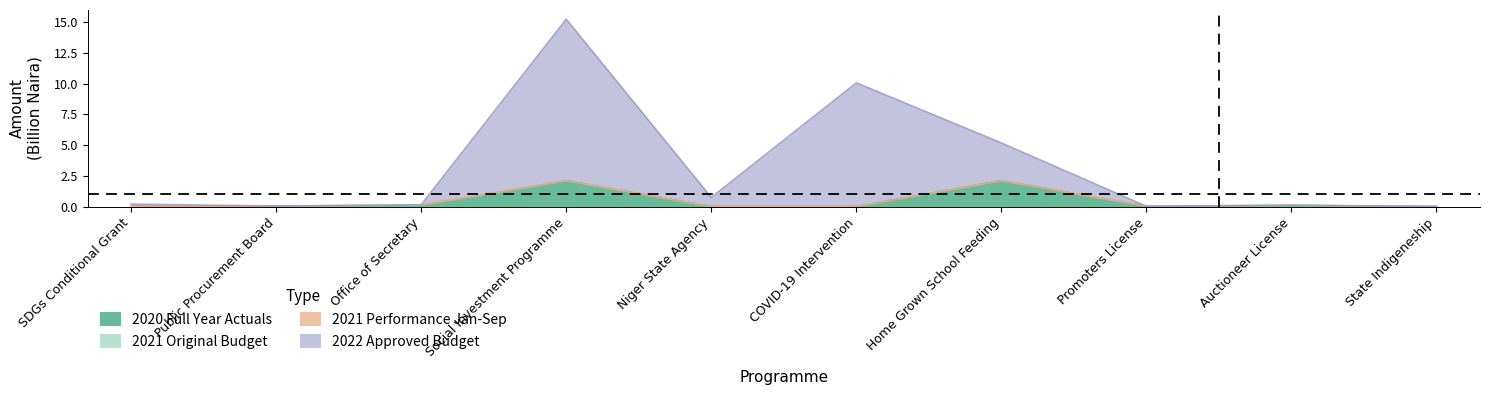

How many values in the 2020 Full Year Actuals series exceed 0?

4